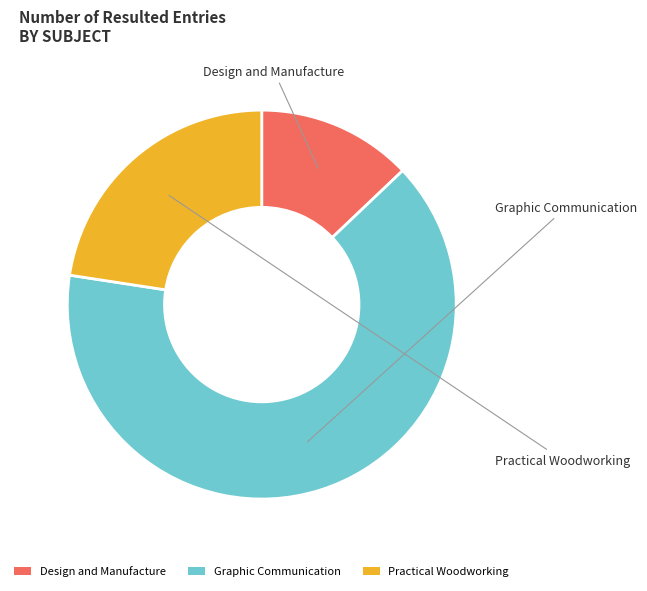

Is it true that Design and Manufacture is 13% of the pie?

True